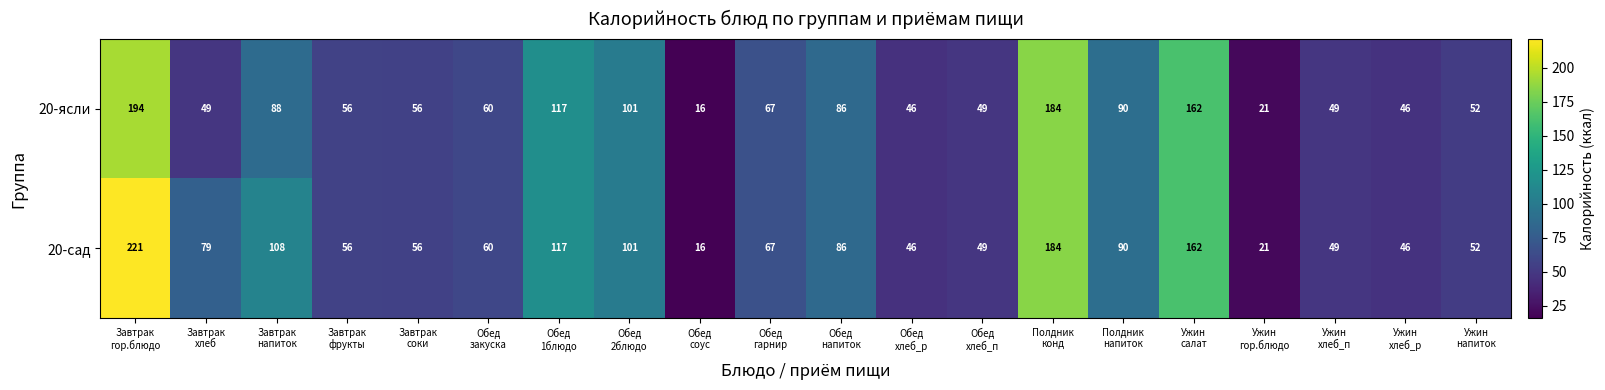

What is the average value of the 20-ясли series?

79